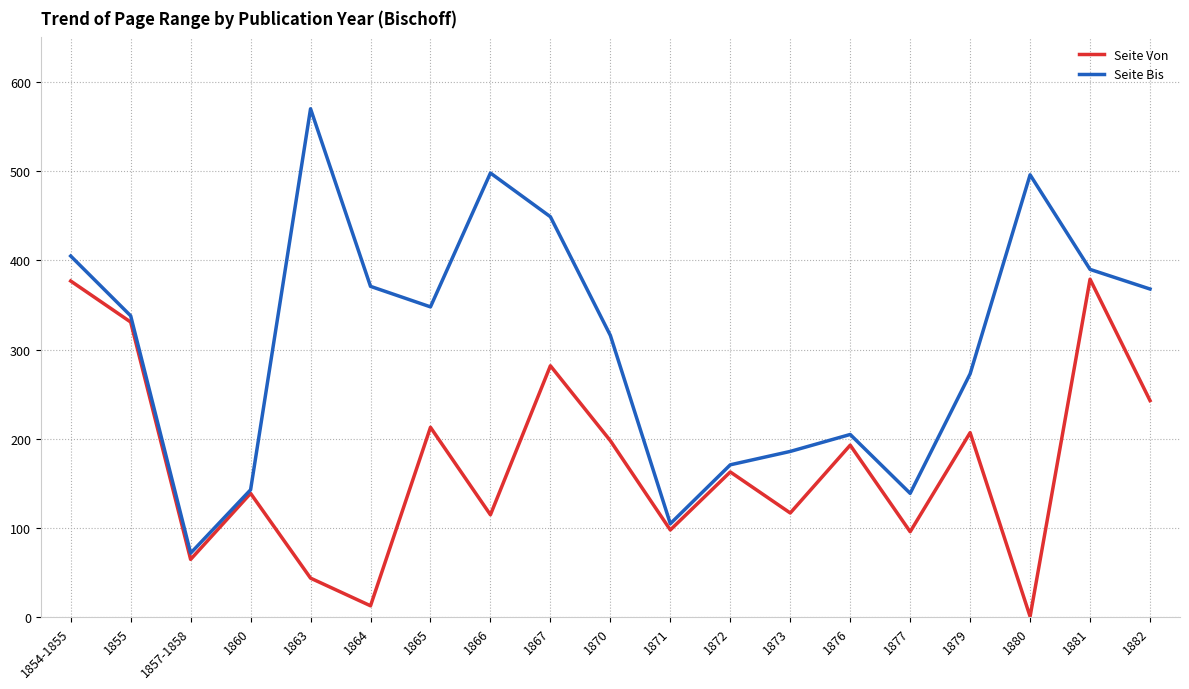

Rank the series by their maximum value, from lowest to highest.

Seite Von, Seite Bis